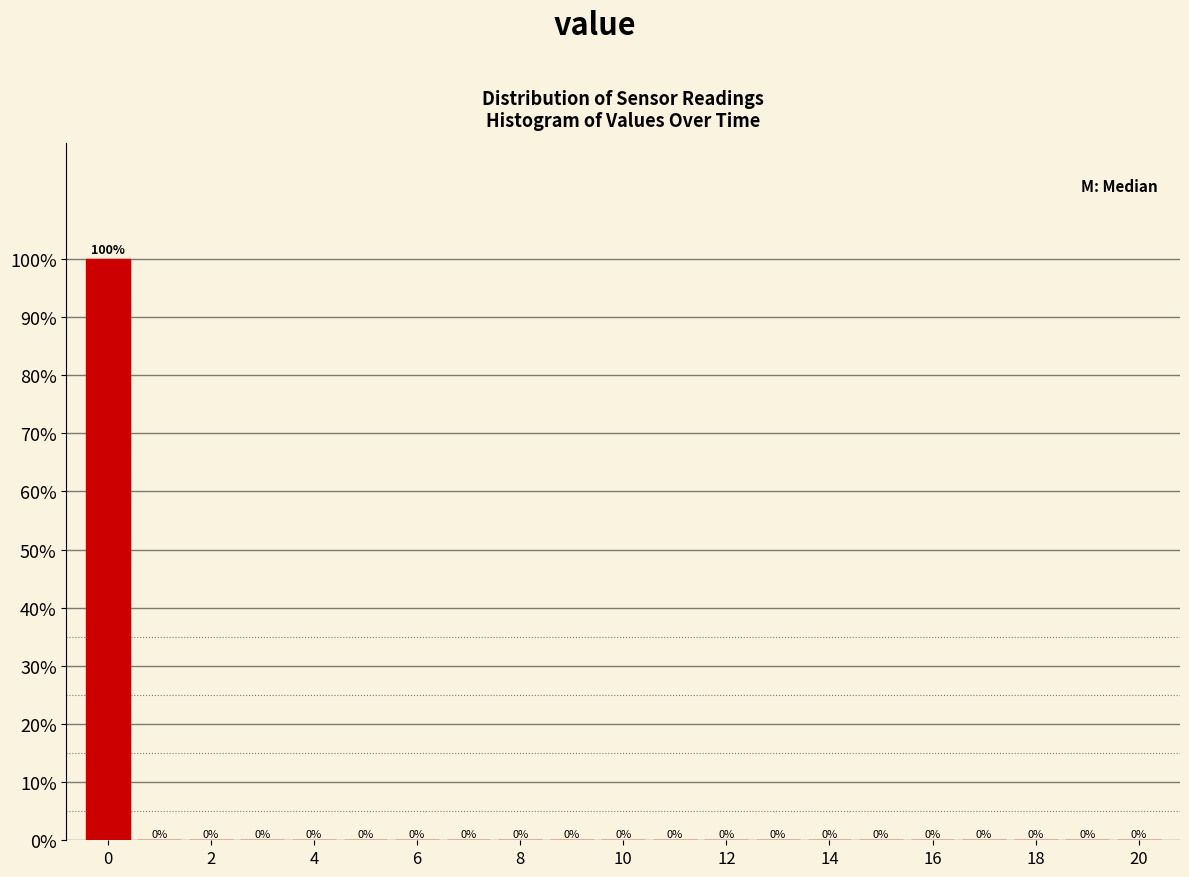

Over which range of the x-axis is the bar tallest?

-0.5 to 0.5